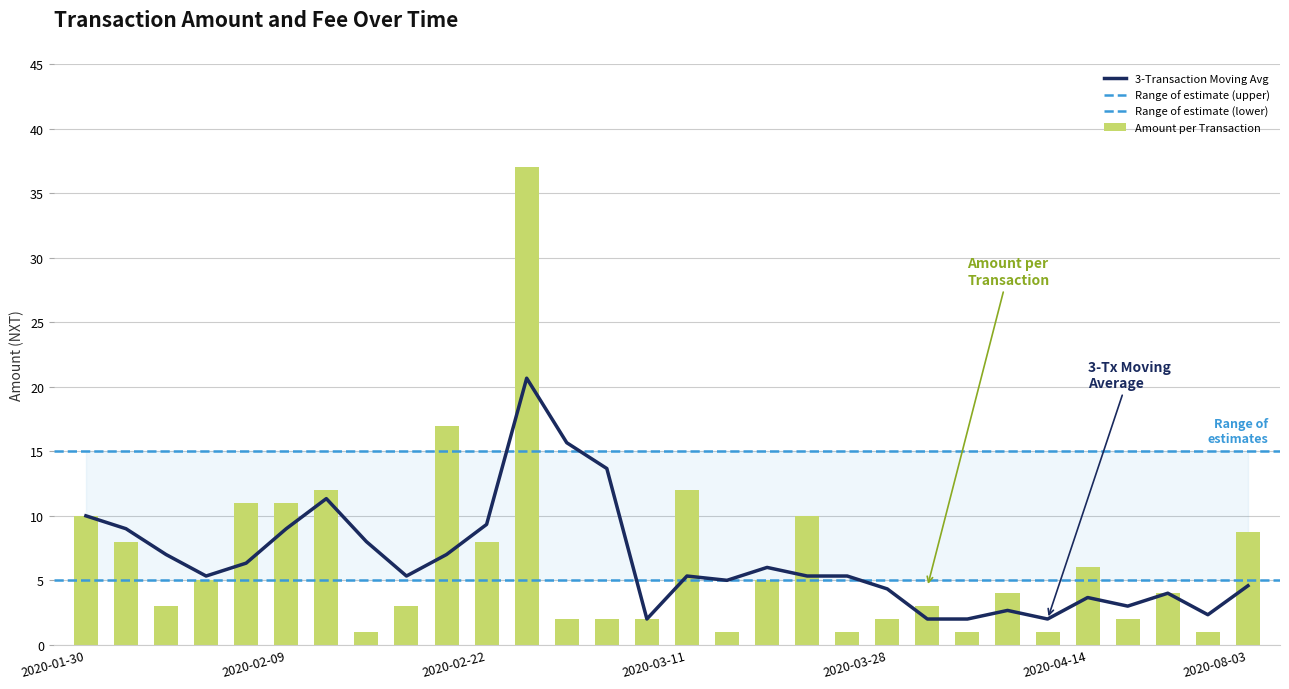

What is the maximum value shown in the chart?

37.0